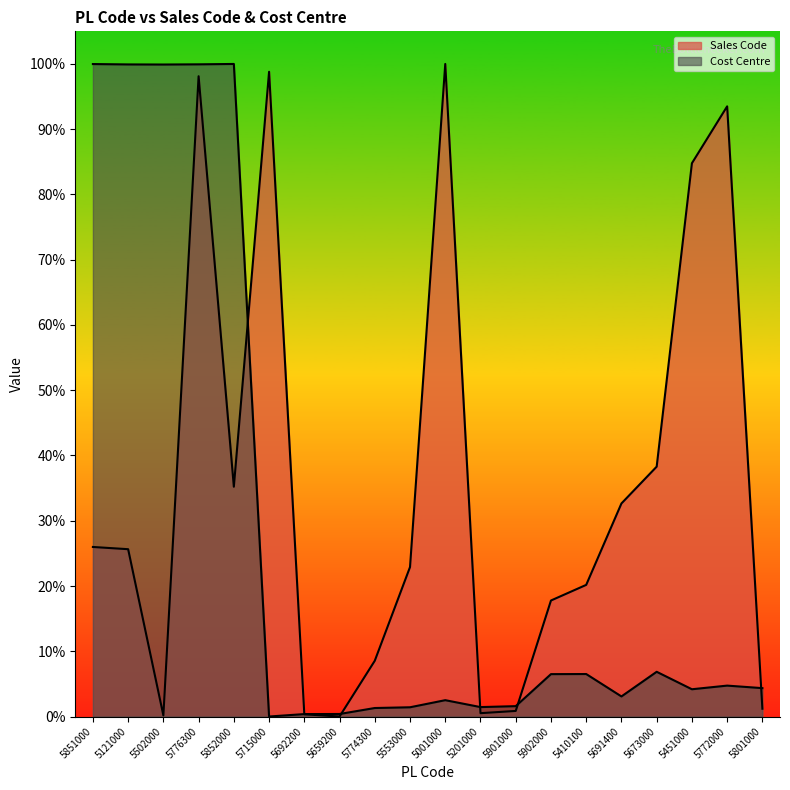

How many intersections are there between Sales Code and Cost Centre?

6